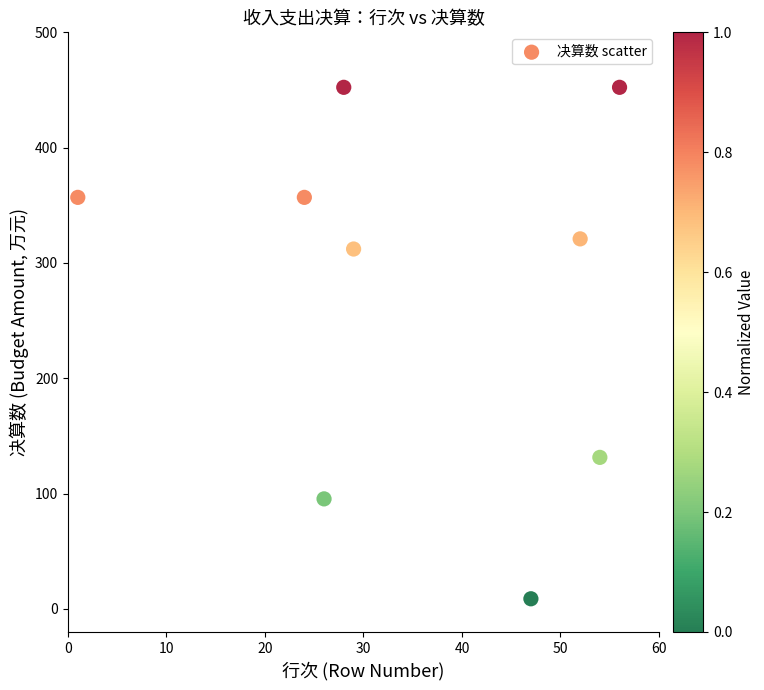

What Y value in the scatter plot is closest to 230?

312.1